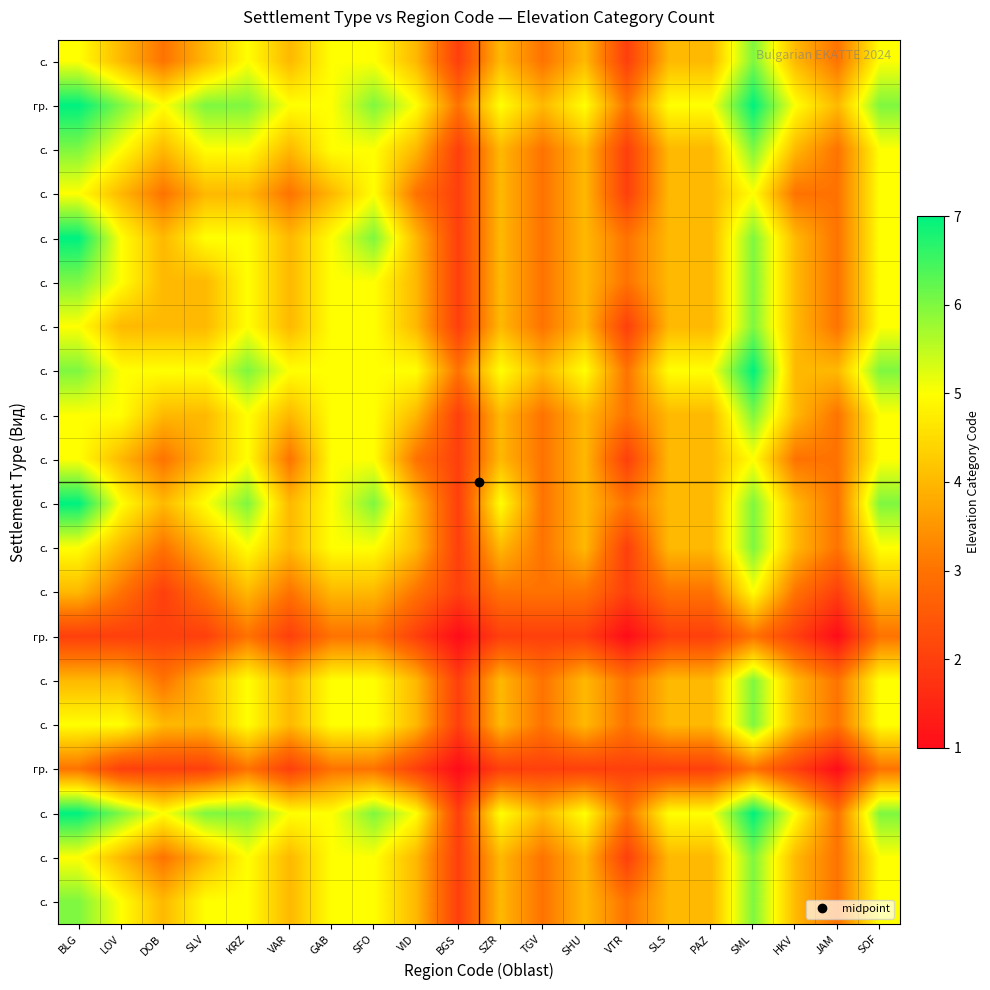

Which has a higher value, BGS or SFO?

SFO